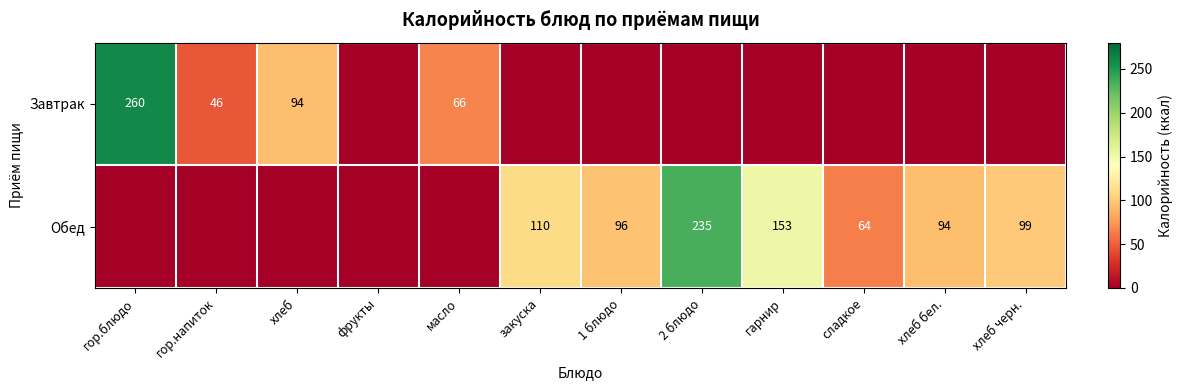

How many categories are shown in the chart?

12